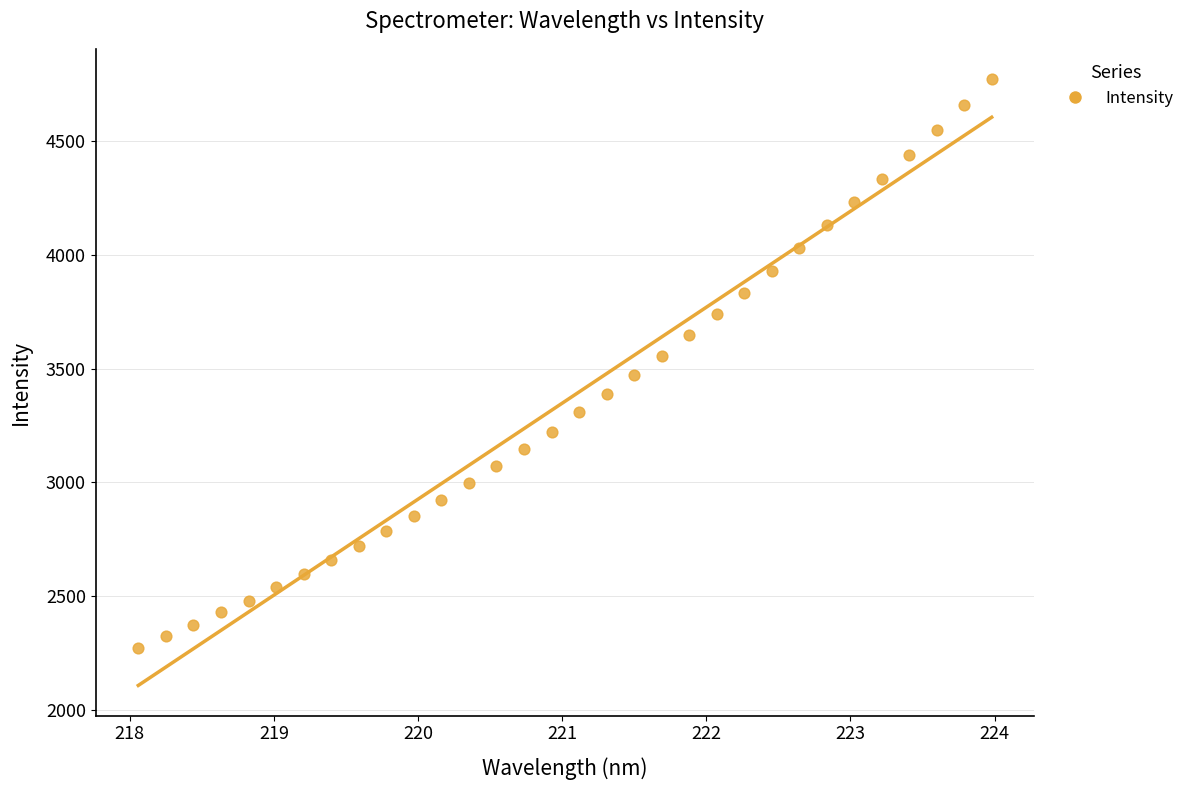

What is the range of Y values (max minus min)?

2499.3